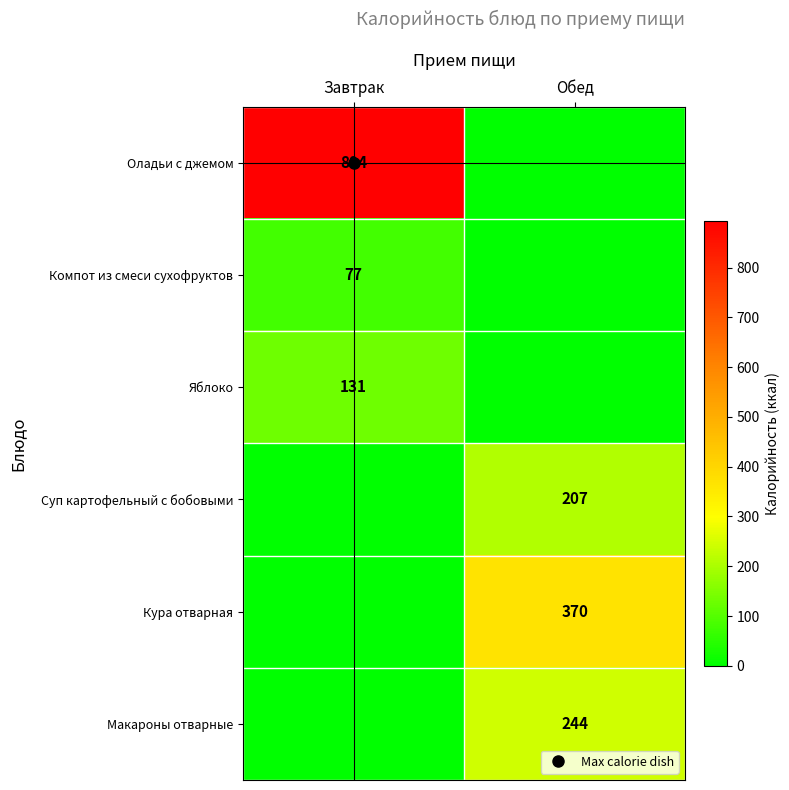

Between Обед and Завтрак, which is larger?

Завтрак